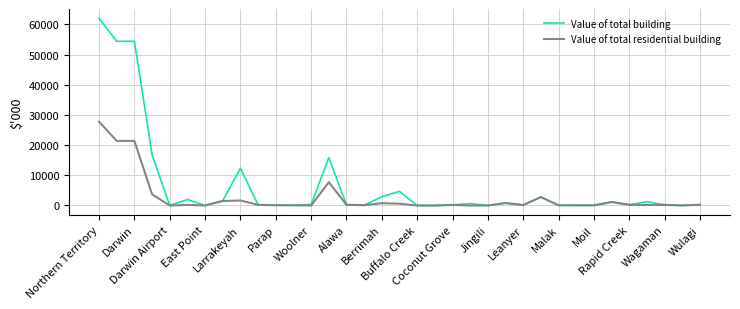

Rank the series by their average value, from lowest to highest.

Value of total residential building, Value of total building